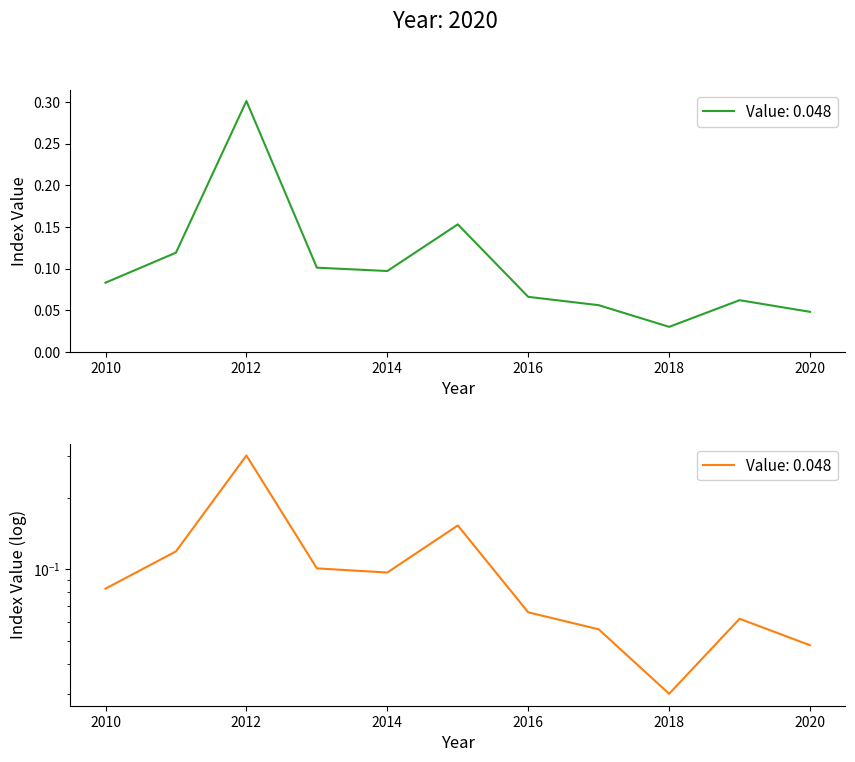

The value at 2011 is 0.2. True or false?

False